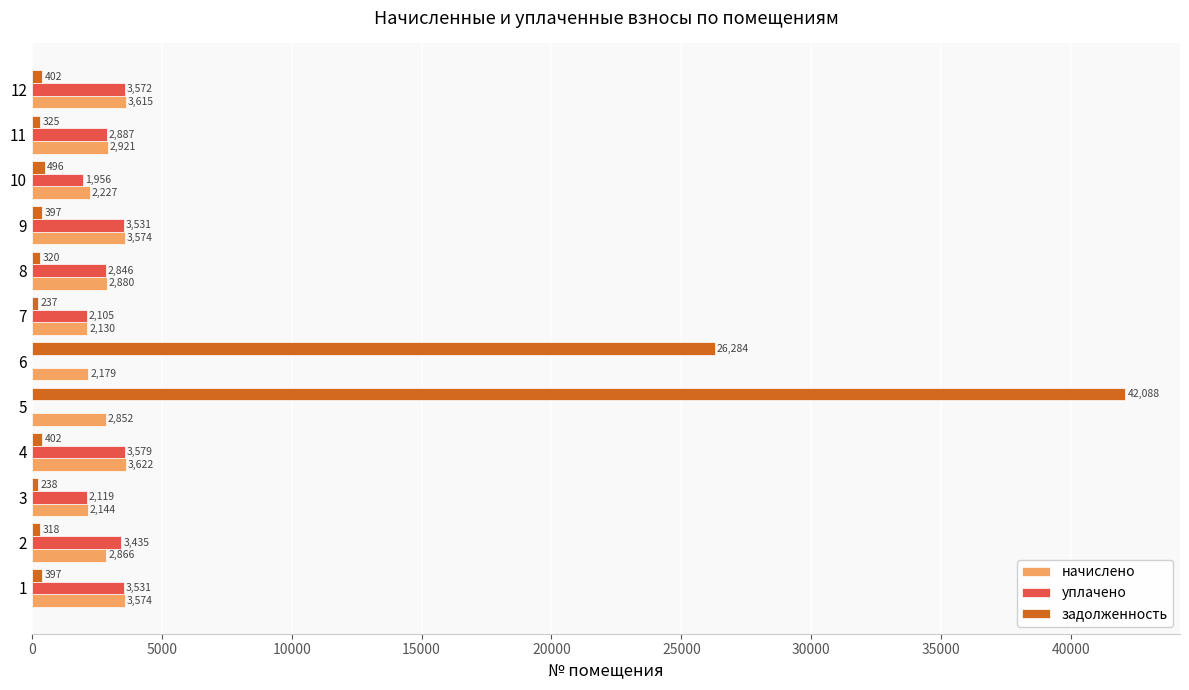

Read the начислено value at 5.

2851.9